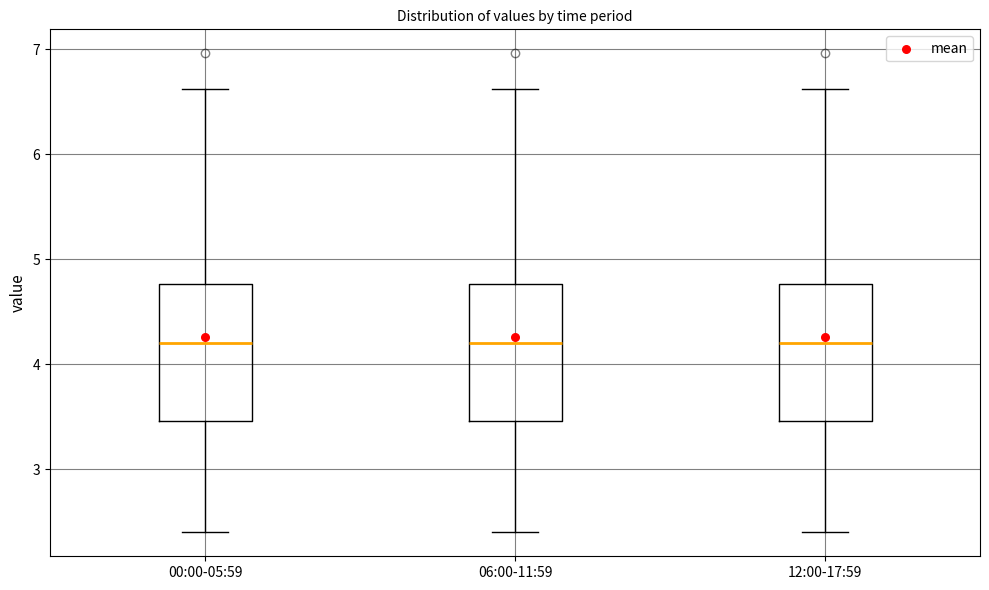

Reading left to right, transcribe this box plot: for each box, give where its median line is, the range the box spans, and where its two whiskers end, as read against the y-axis. The values are not printed on the chart, so give them approximately, as read against the axis.

00:00-05:59: median 4.2, box 3.5 to 4.8, whiskers 2.4 to 6.6
06:00-11:59: median 4.2, box 3.5 to 4.8, whiskers 2.4 to 6.6
12:00-17:59: median 4.2, box 3.5 to 4.8, whiskers 2.4 to 6.6